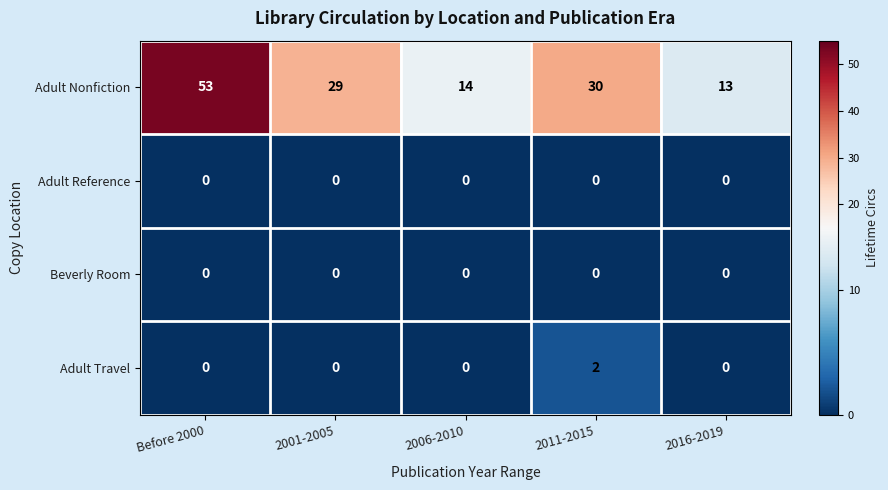

Which series changed the most between 2006-2010 and 2011-2015?

Adult Nonfiction